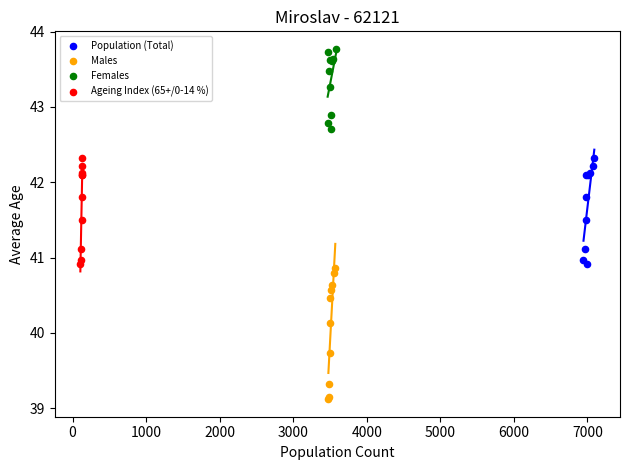

Which series contains the lowest Y value?

Males